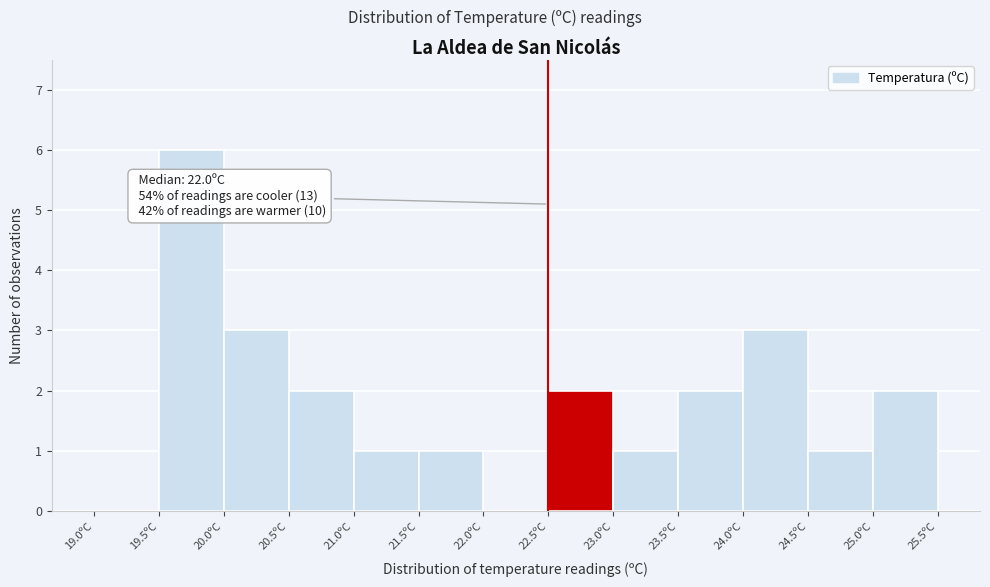

Which range on the x-axis has the tallest bar?

19.5 to 20.0